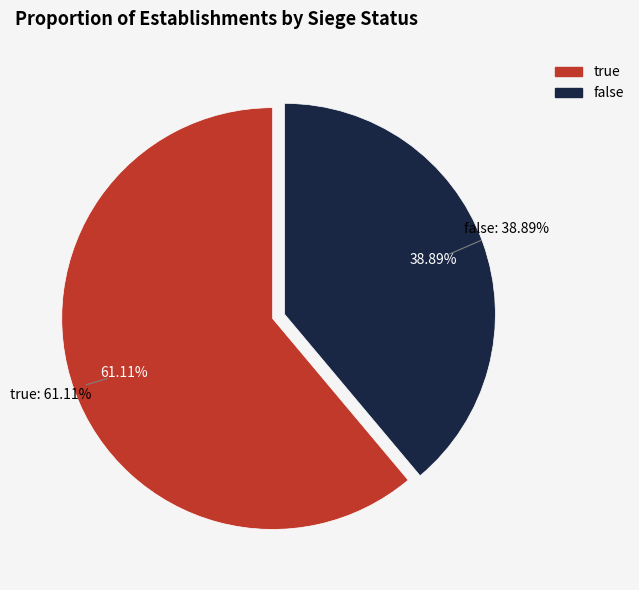

What is the change in value from true to false?

-8